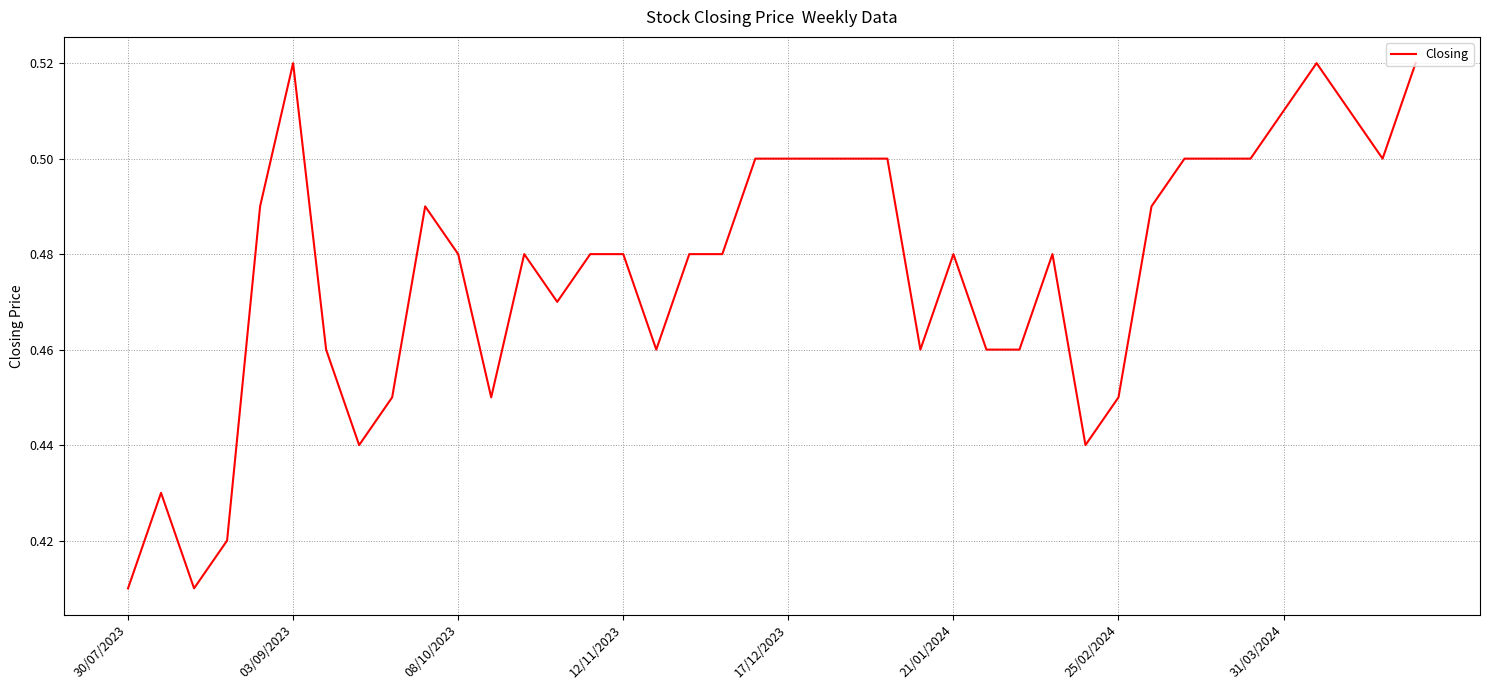

What is the smallest value displayed?

0.4